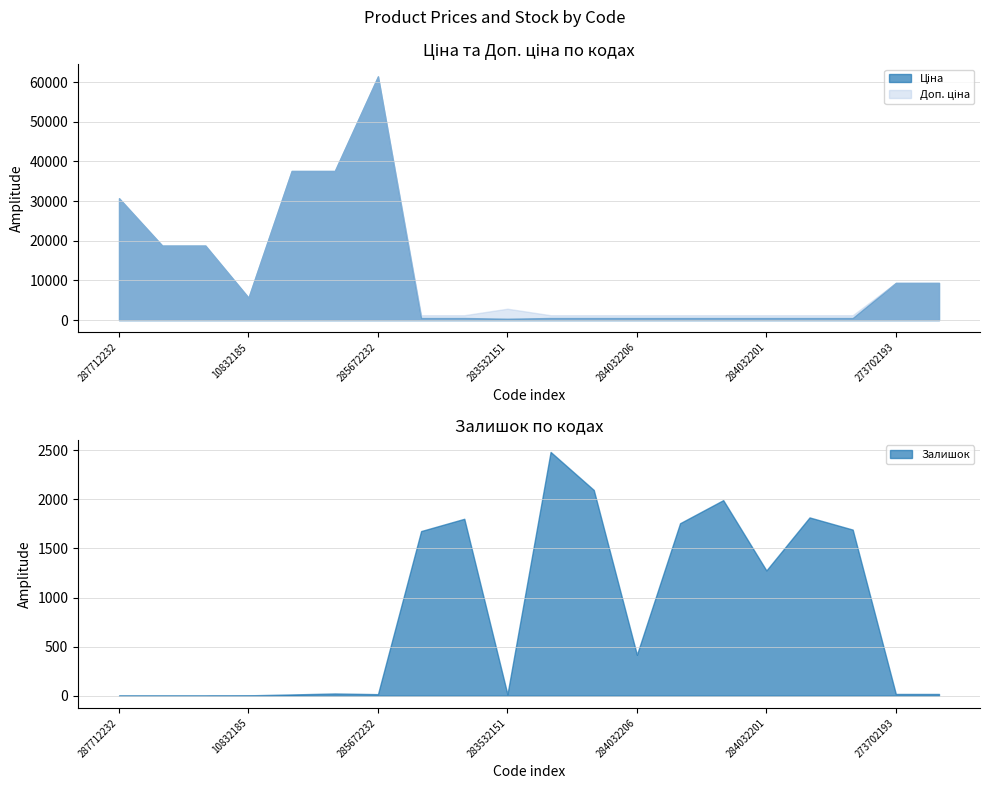

What is the average value of the Доп. ціна series?

12230.3